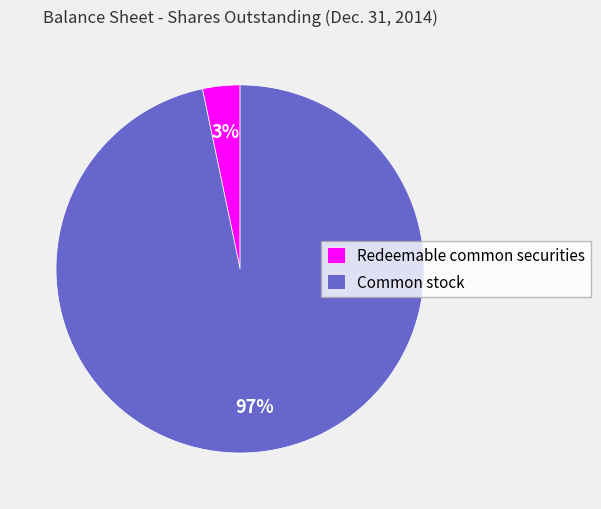

Between Common stock and Redeemable common securities, which is larger?

Common stock